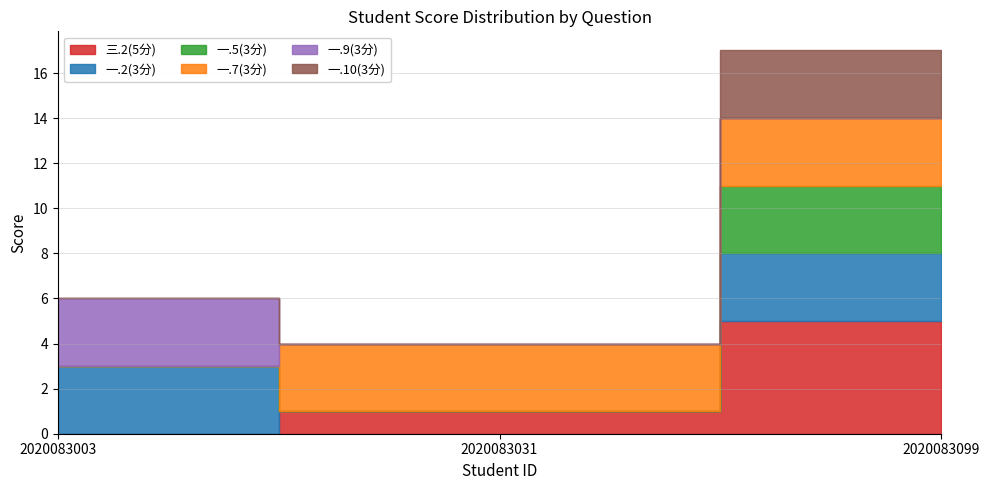

Which has a higher value, 2020083099 or 2020083031?

2020083099